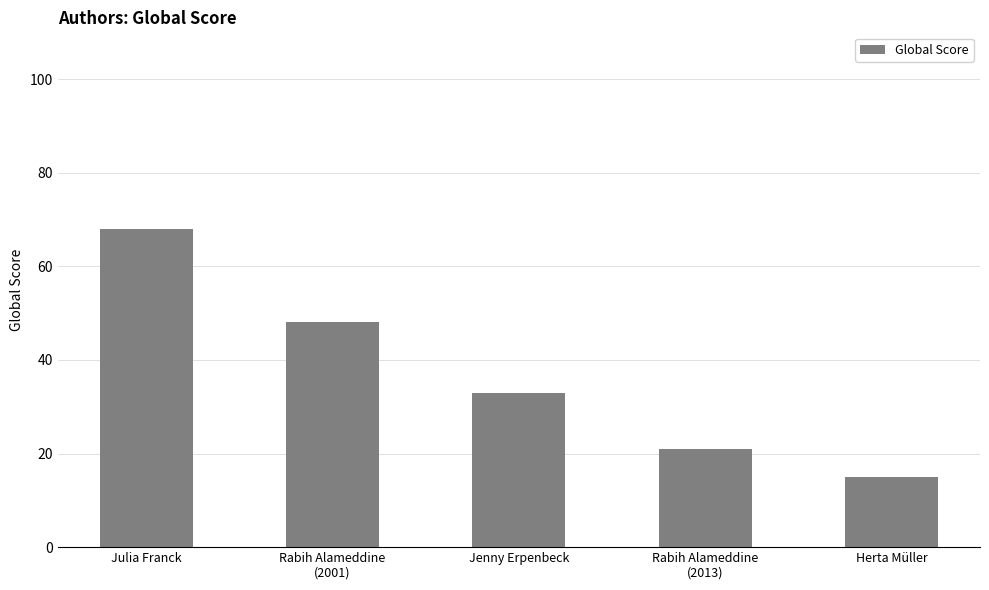

What is the value of the 2nd bar from the left?

48